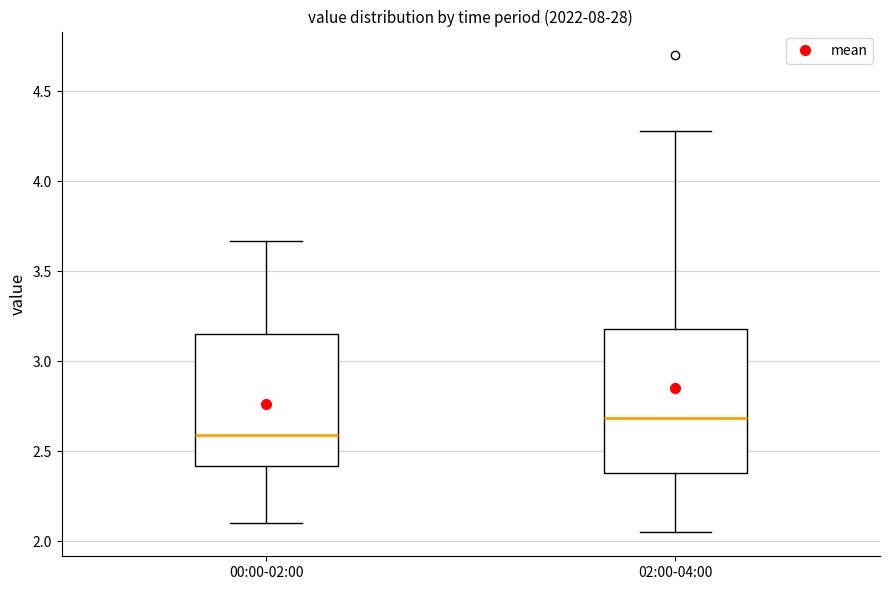

Which box has the highest median line?

02:00-04:00